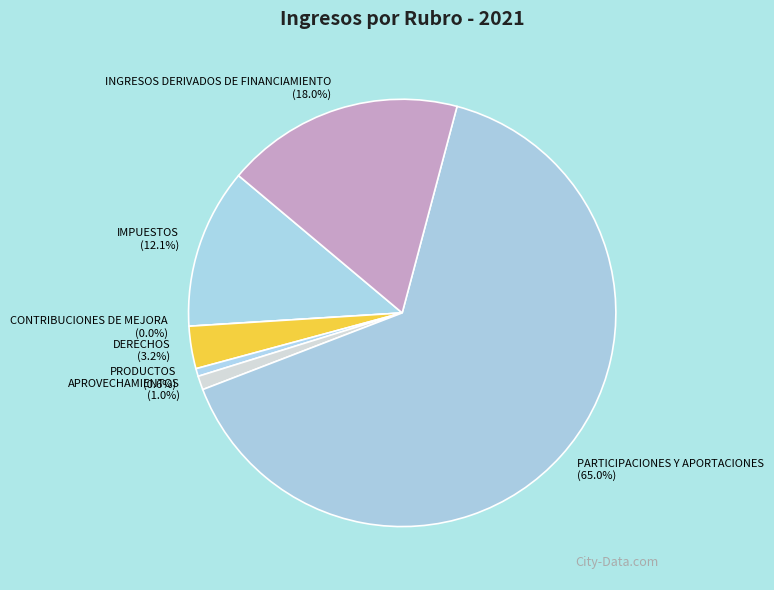

Which slice is the smallest?

CONTRIBUCIONES DE MEJORA